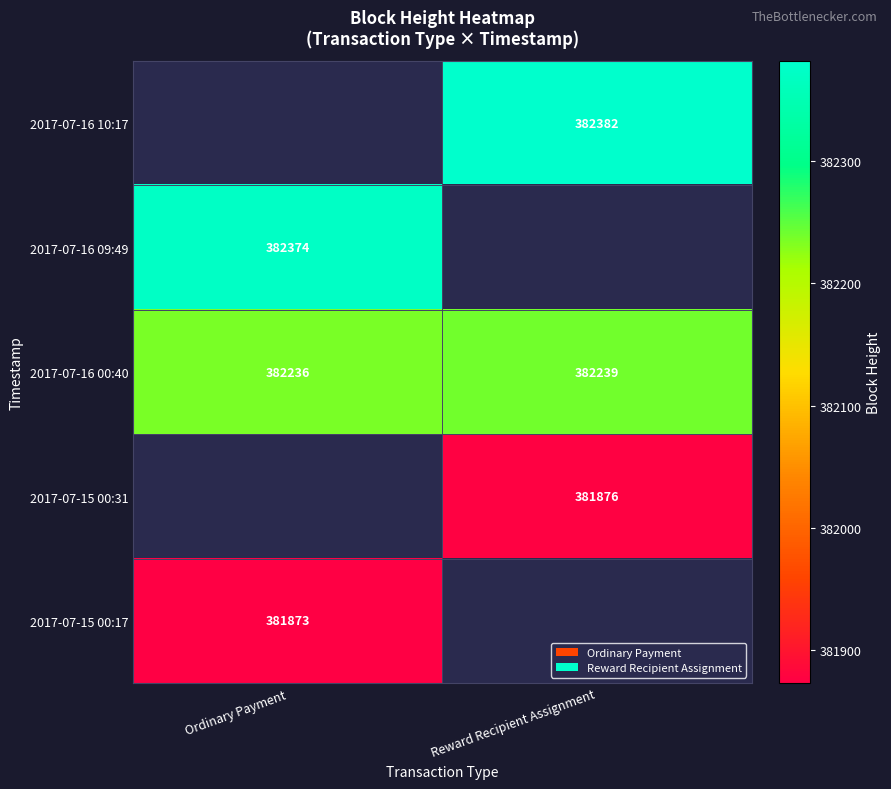

What is the difference between the maximum and minimum values in the 2017-07-16 00:40 series?

3